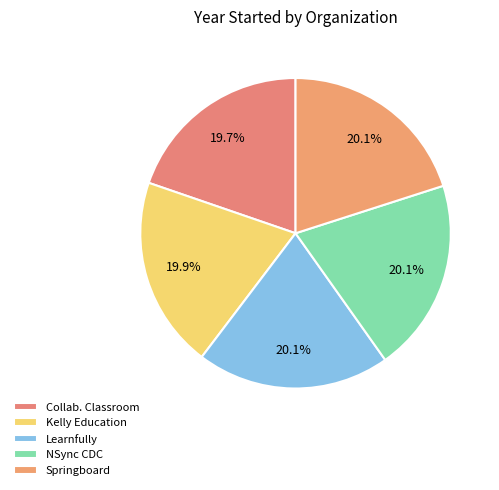

What is the largest slice in the pie chart?

NSync Community Development Corporation